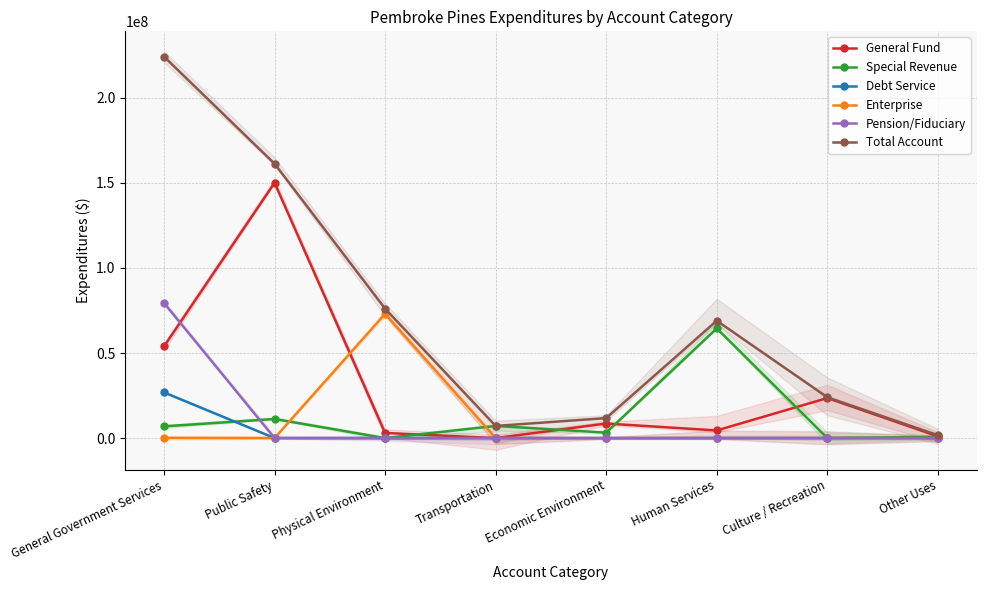

Which series has the largest range (max minus min)?

Total Account